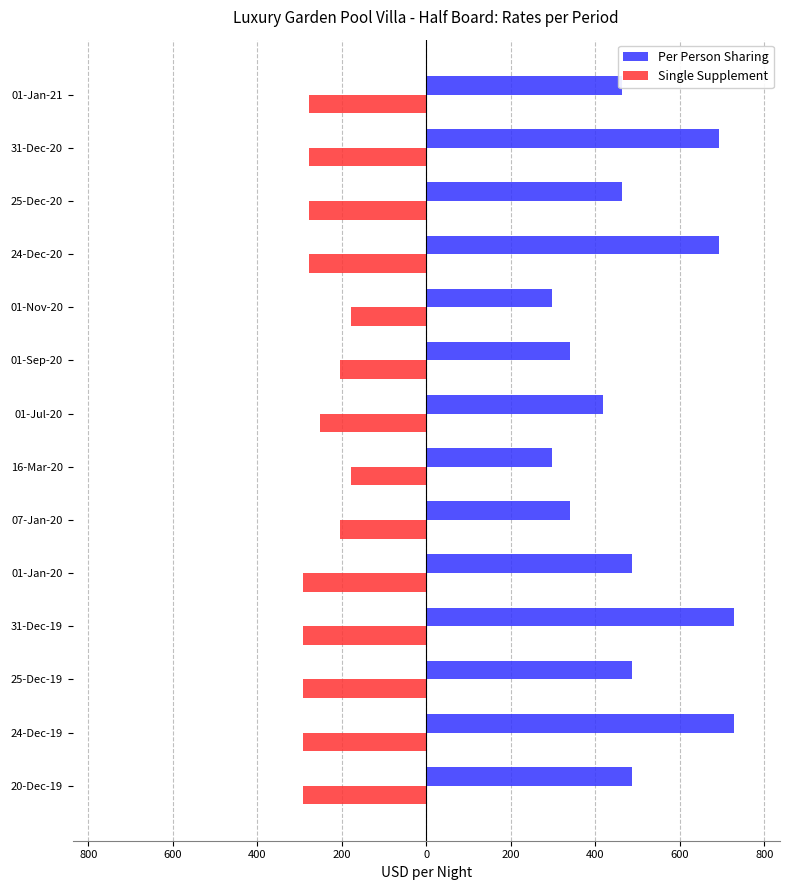

What is the minimum value shown in the chart?

-292